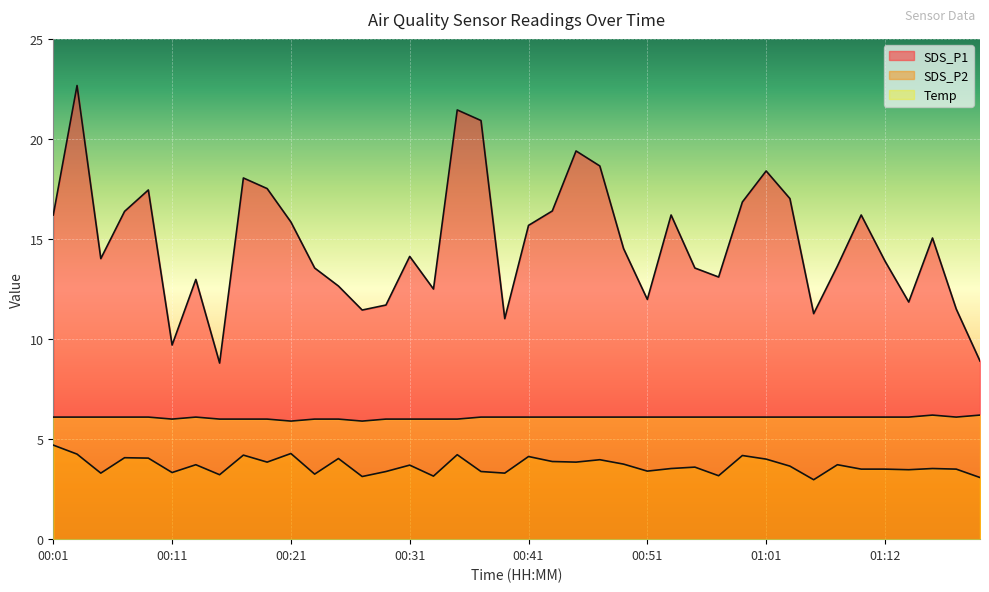

Rank the series by their maximum value, from lowest to highest.

SDS_P2, Temp, SDS_P1